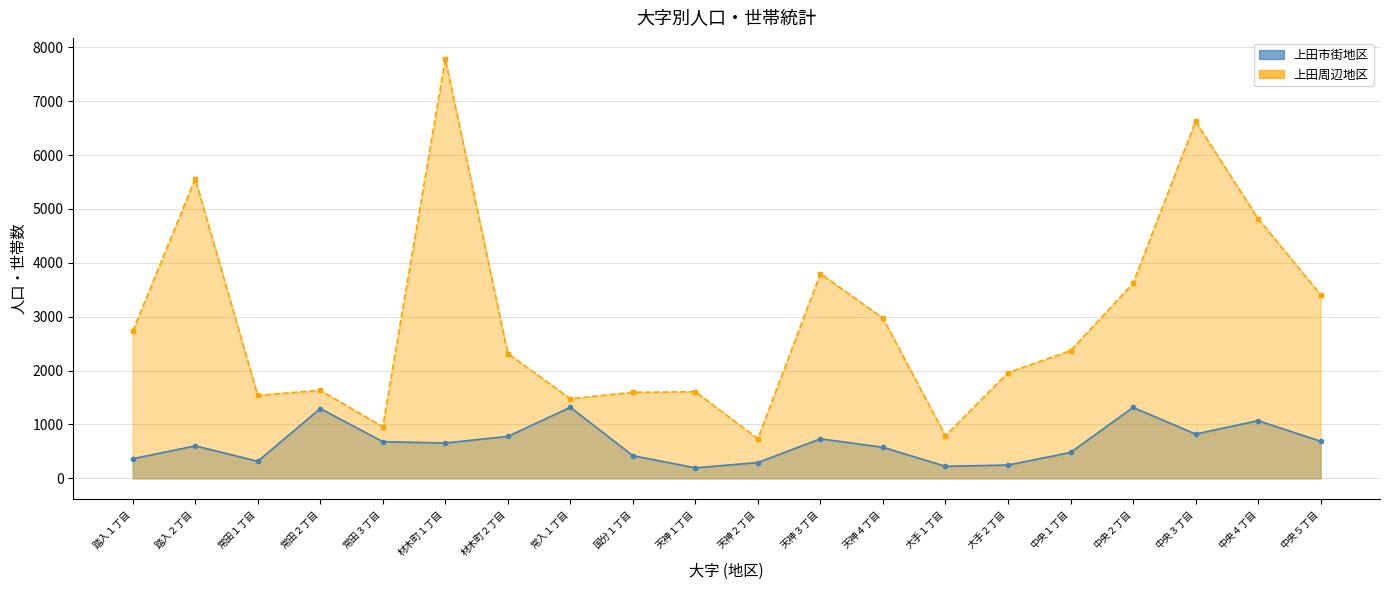

What is the value of the 上田市街地区_line point at the 20th from the left?

689